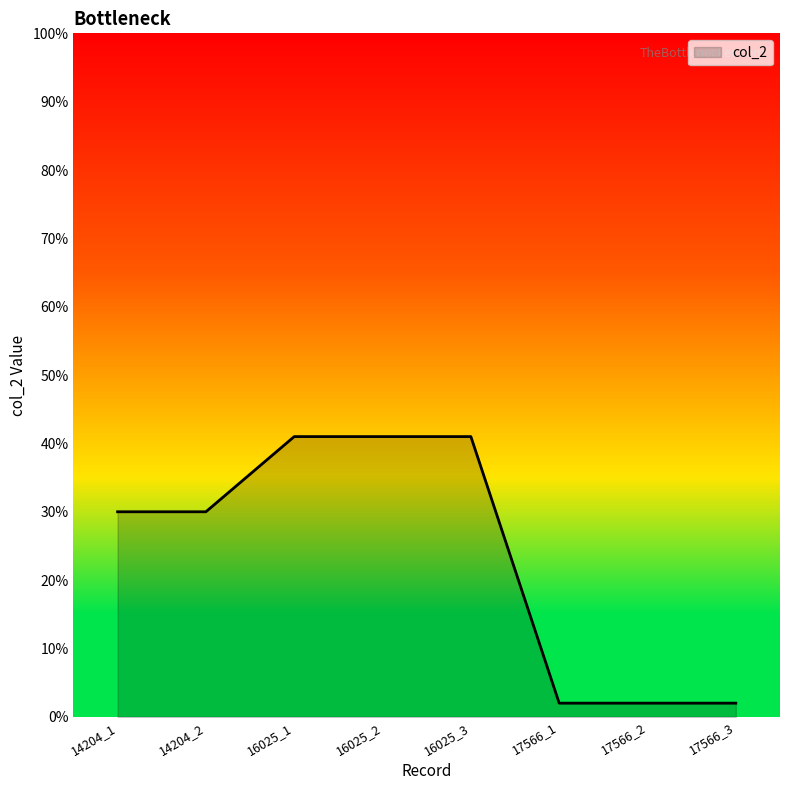

How many distinct data groups are displayed?

1